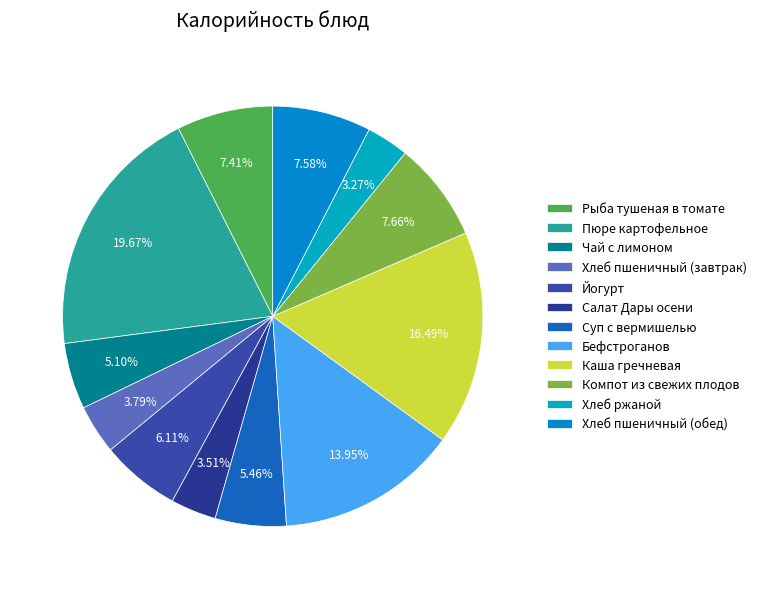

Count the number of slices in the pie.

12